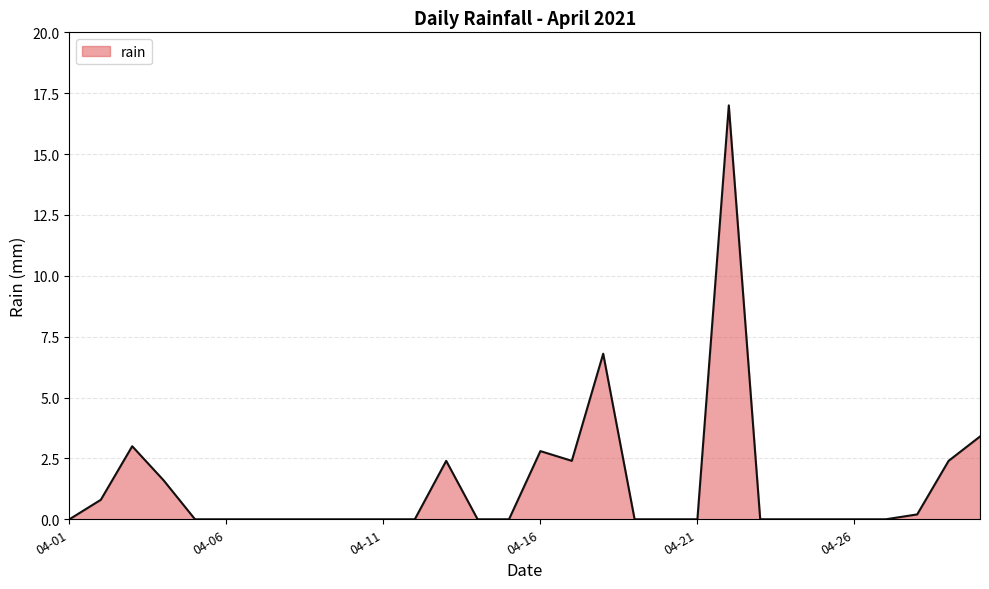

What is the greatest value displayed?

17.0